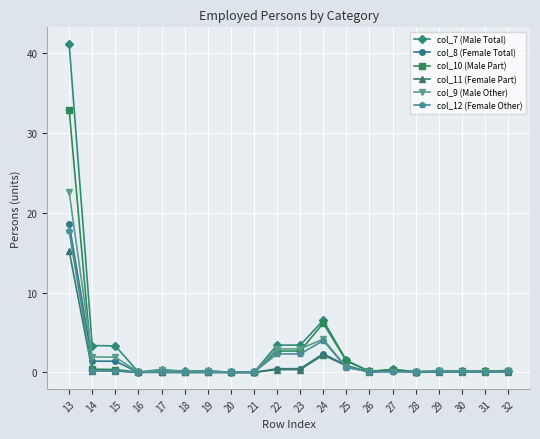

Which series has the largest range (max minus min)?

col_7 (Male Total)